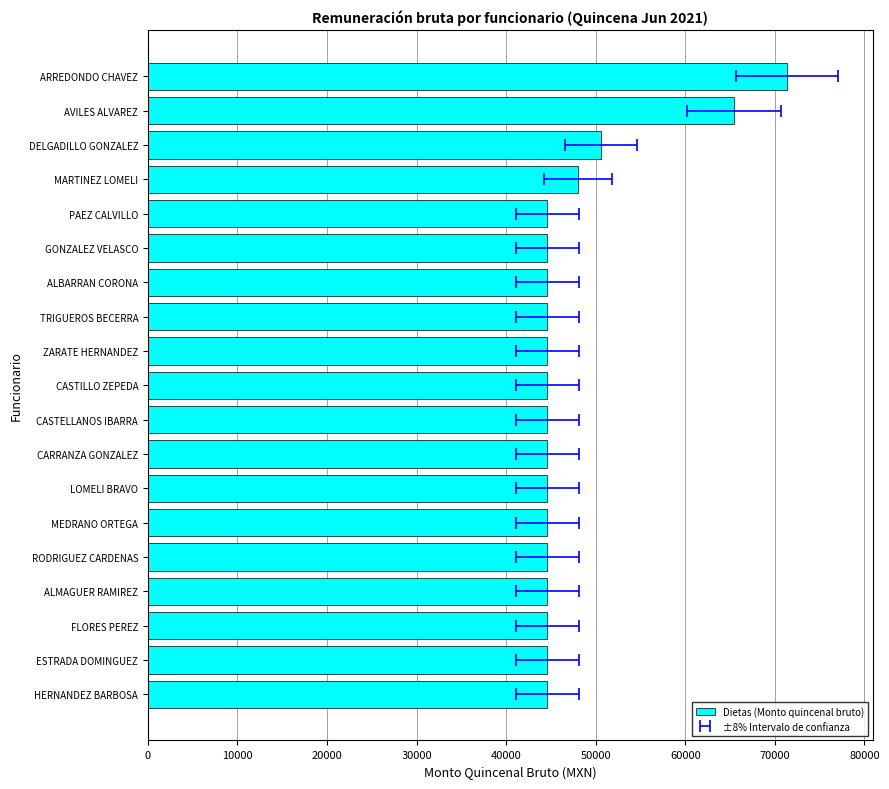

Is it true that the value at TRIGUEROS BECERRA is 44615.7?

True